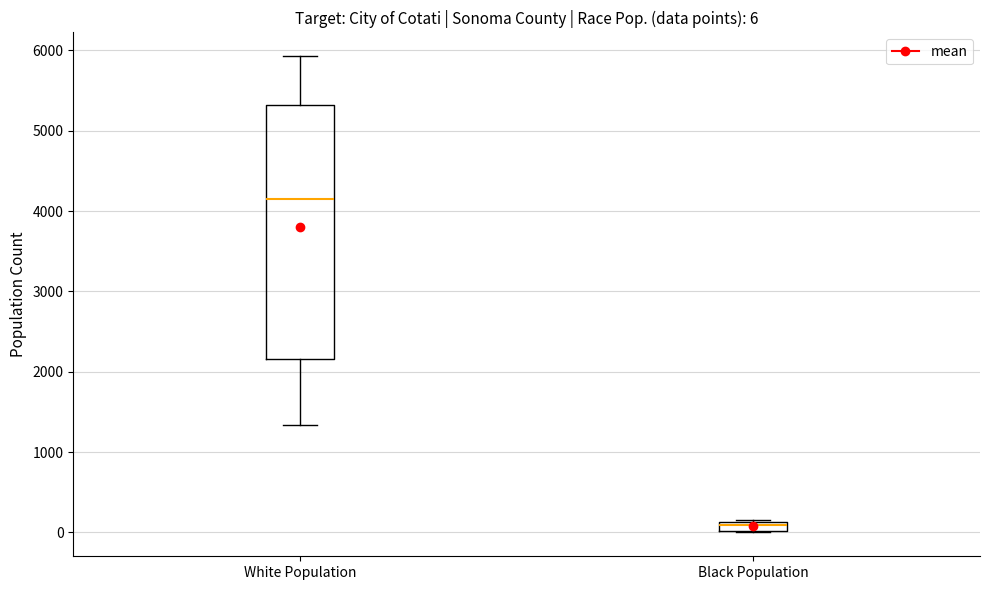

Which box is the tallest, from its lower edge to its upper edge?

White Population